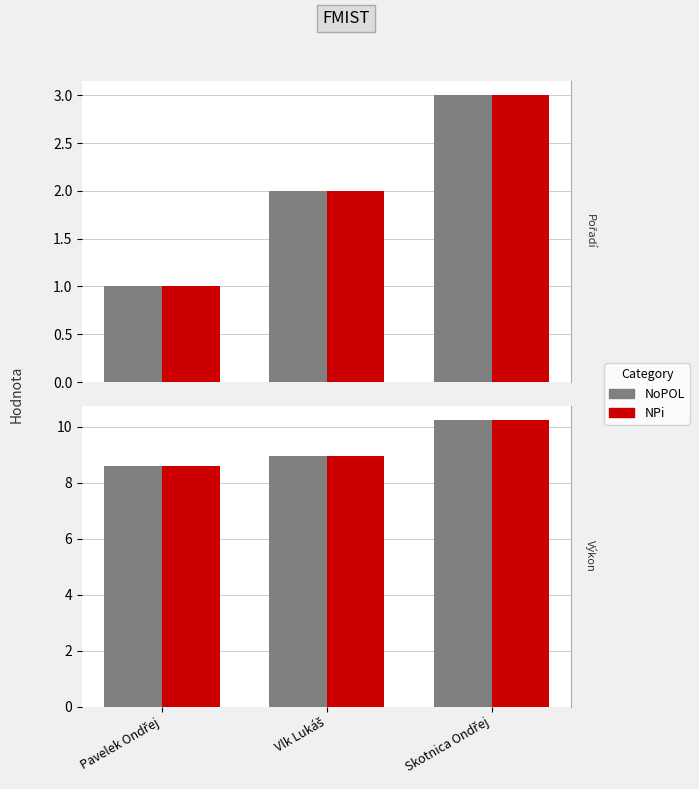

Between Vlk Lukáš and Skotnica Ondřej, which series saw the biggest shift?

Výkon